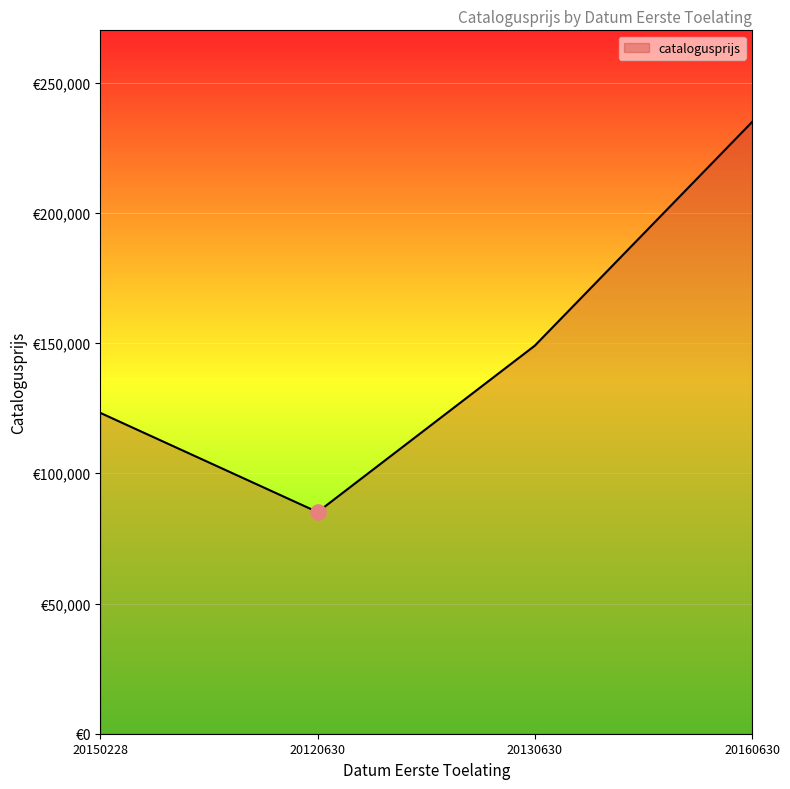

What is the ratio of the value at 20150228 to the value at 20120630?

1.4